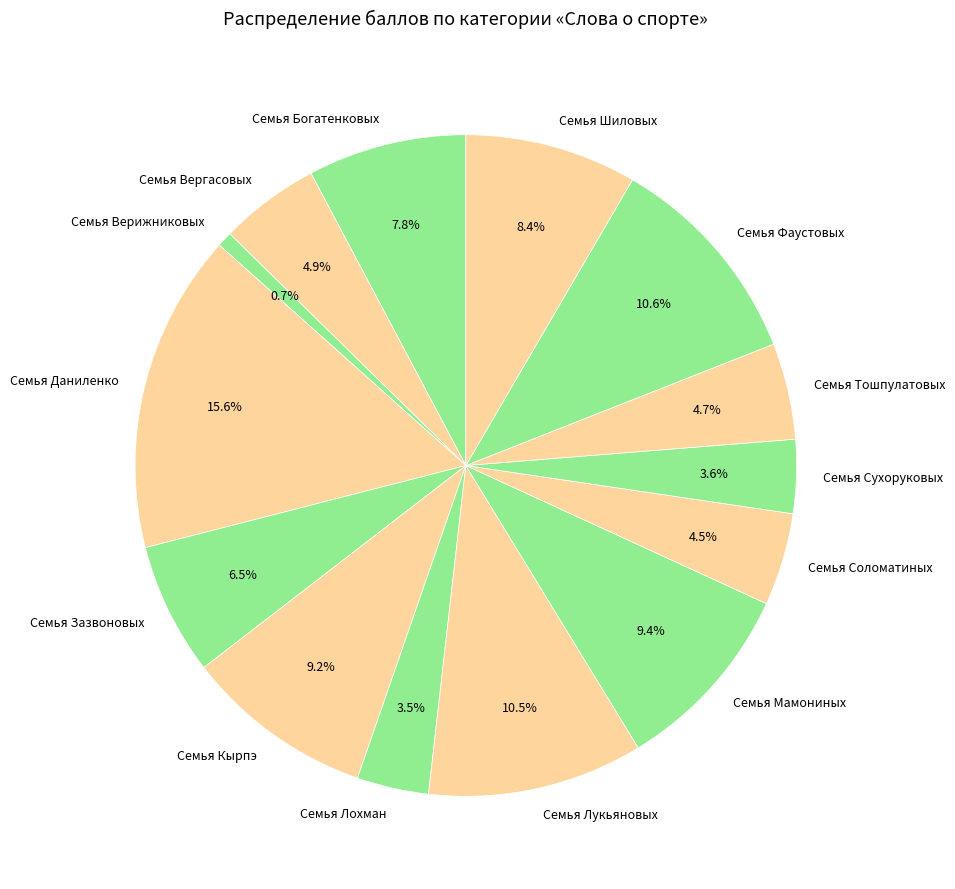

Is Семья Шиловых the majority of the pie?

No